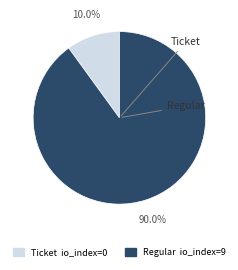

To the nearest percent, what is the average slice percentage?

50%